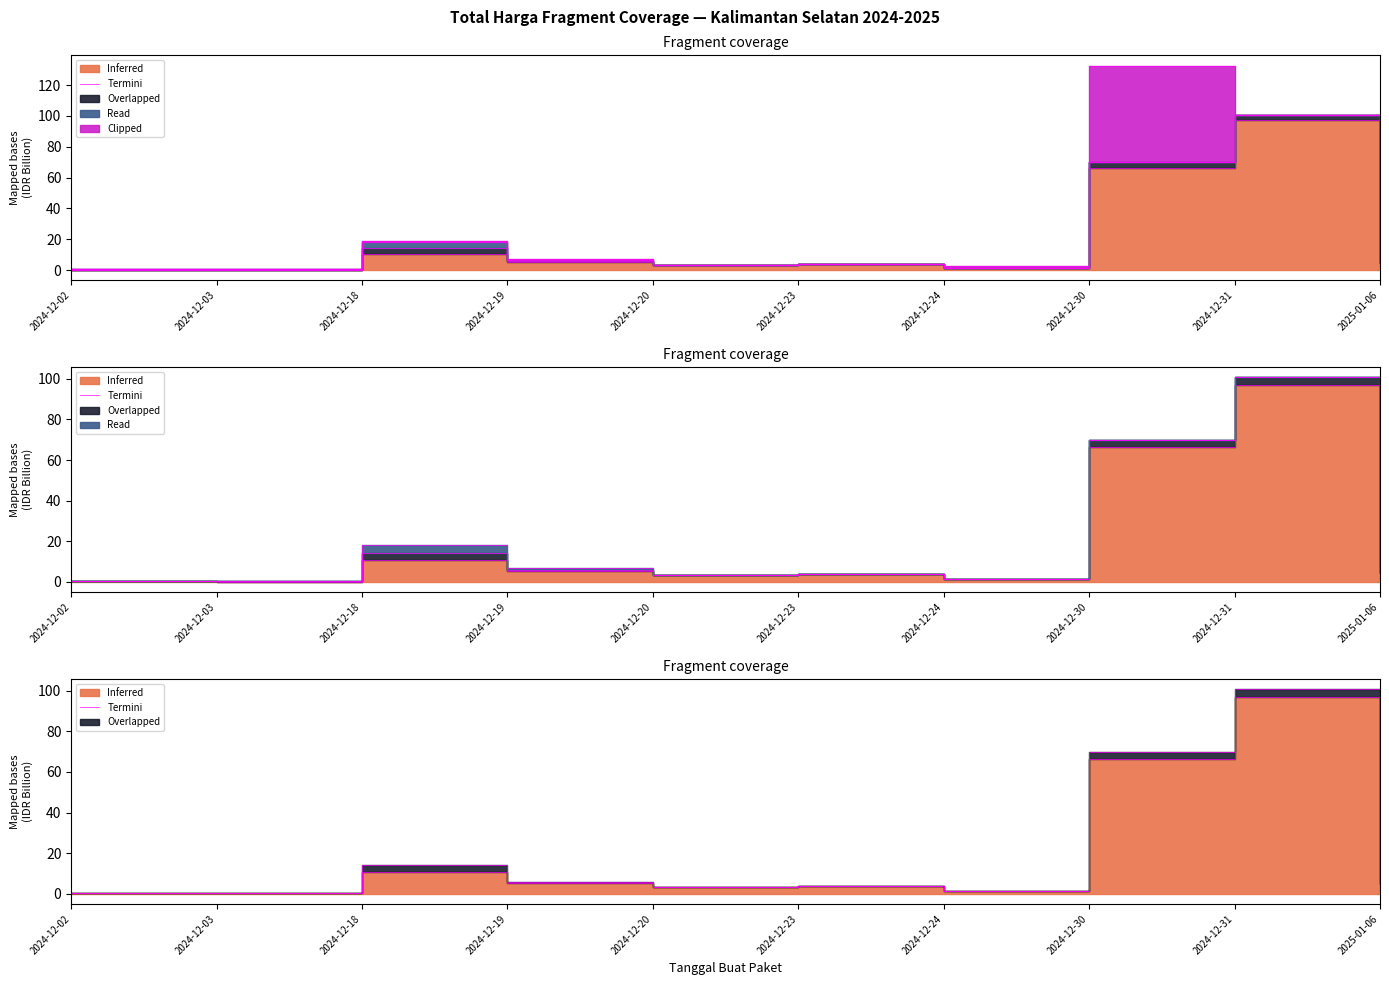

Which has a higher value, 2024-12-20 or 2025-01-06?

2025-01-06